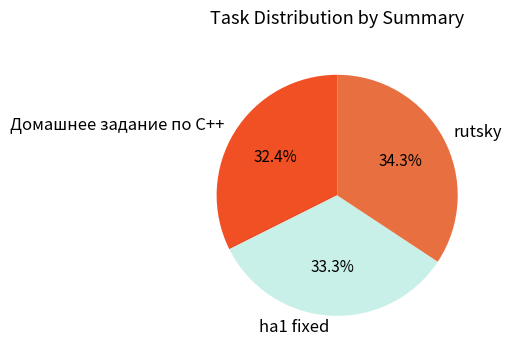

How many segments does this pie chart have?

3